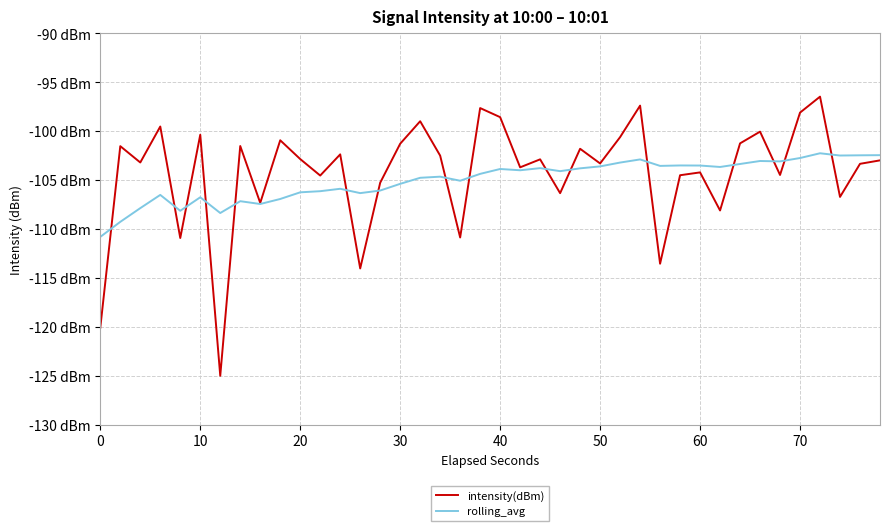

Does the chart have visible grid lines?

Yes